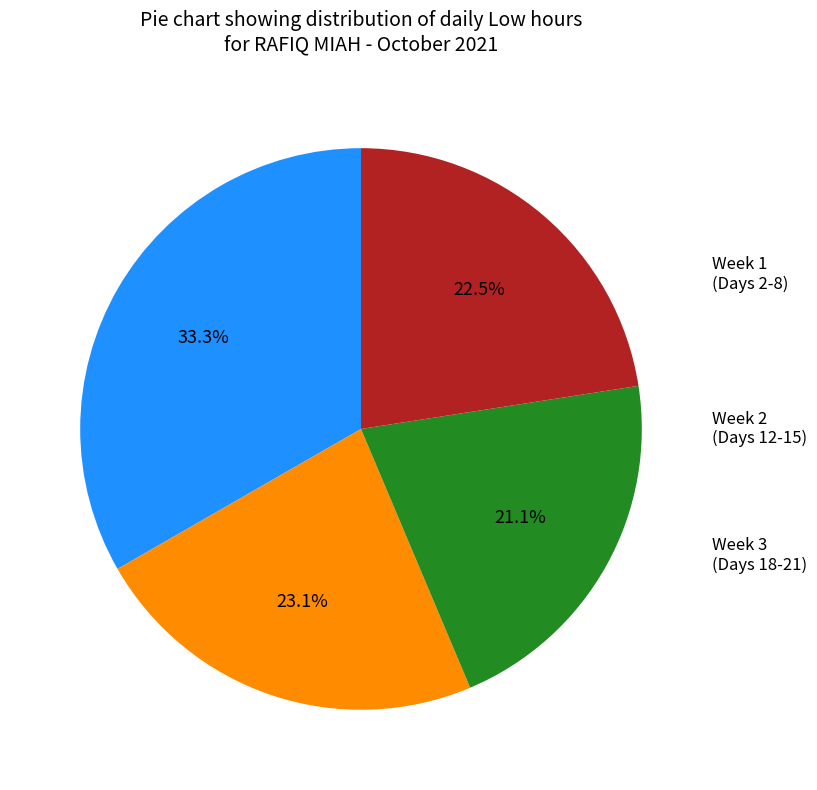

Is there any slice that represents more than half of the pie?

No